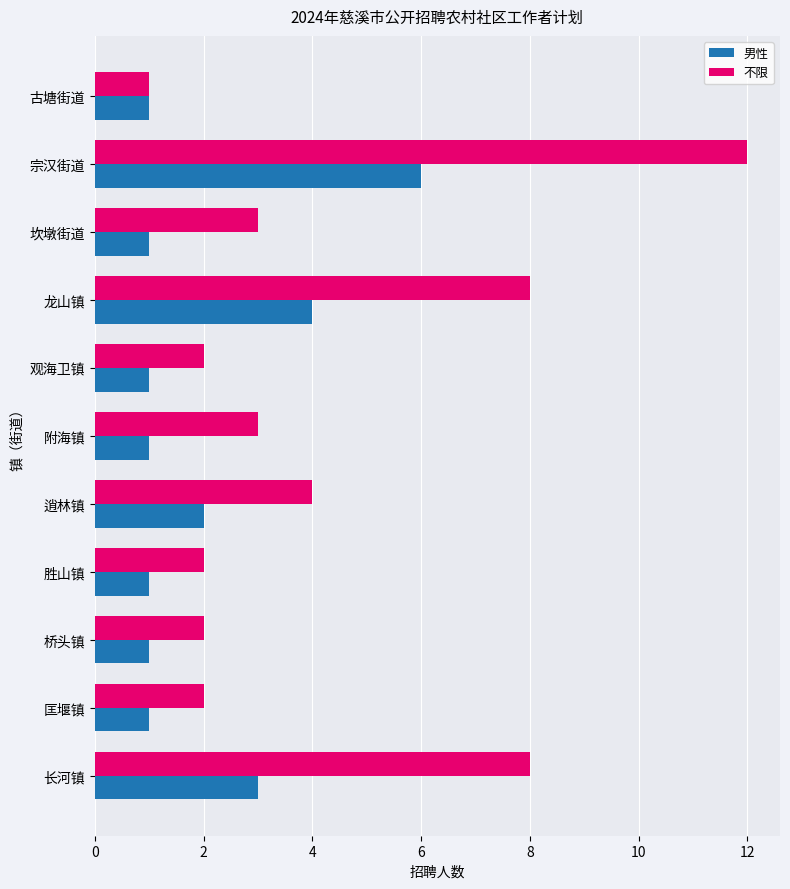

What is the maximum value for 男性?

6